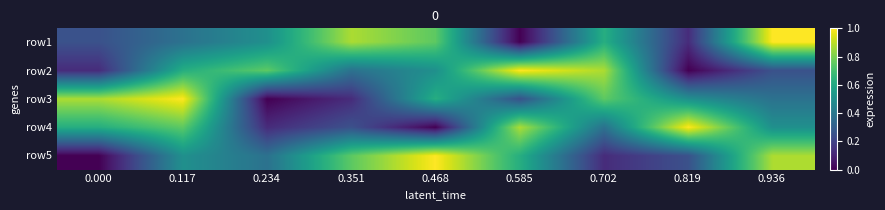

List the series in order of their peak value, lowest first.

row1, row2, row3, row4, row5